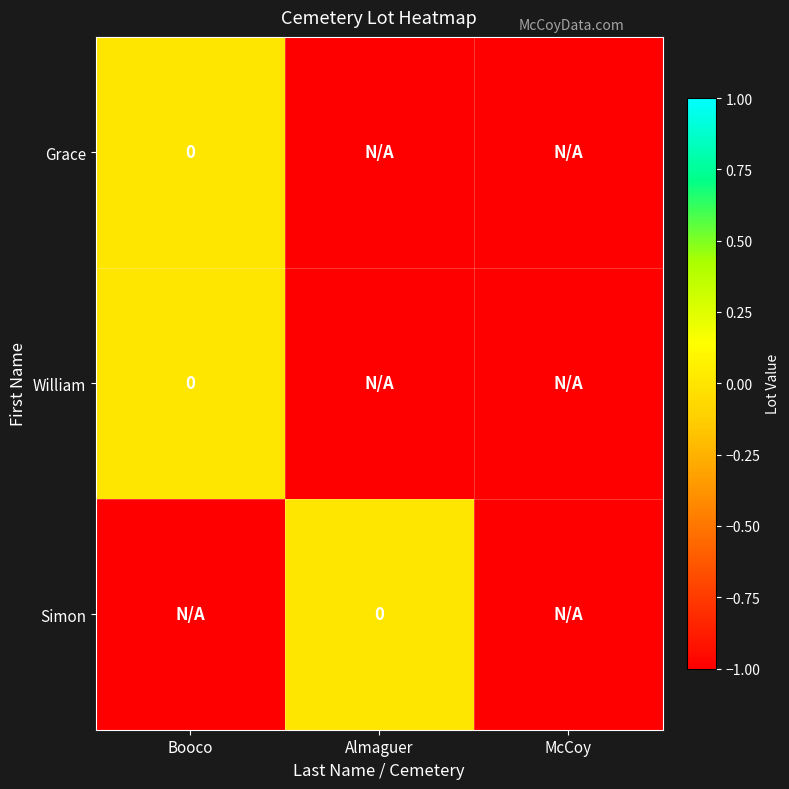

The value of Grace at McCoy is -1. True or false?

True